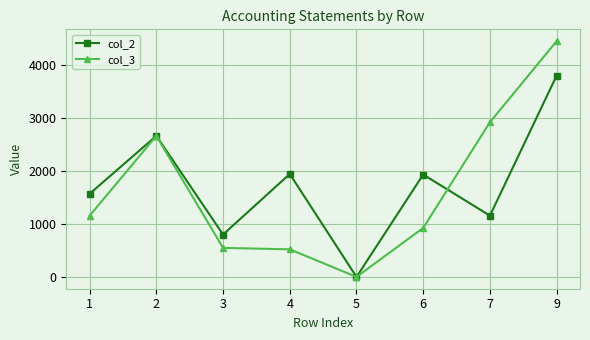

What is the total value across all series at 2?

5324